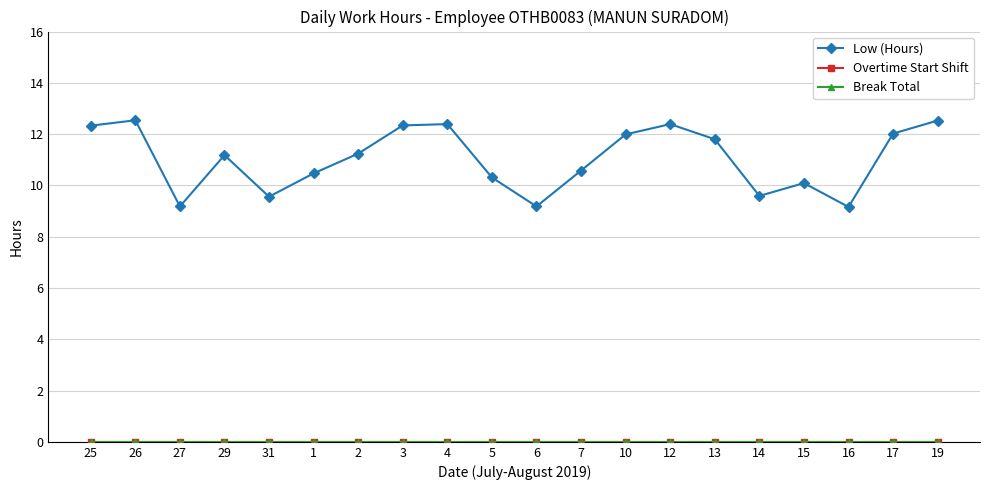

Which series has the largest total across all categories?

Low (Hours)